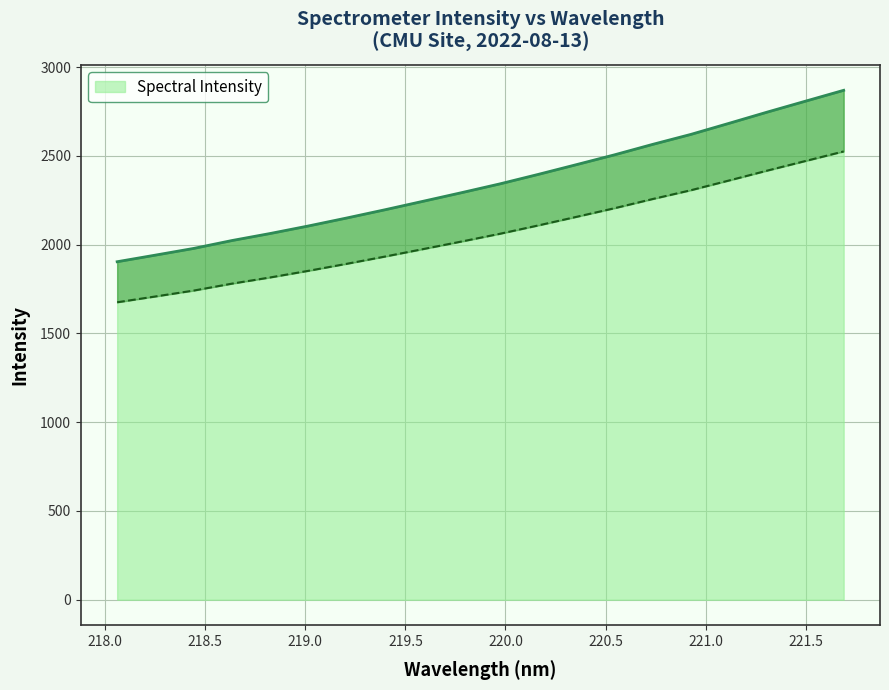

Reading left to right, list all the values displayed in this chart.

1675.7	1708.5	1741.7	1780.7	1815.7	1853.0	1892.5	1933.3	1975.5	2017.9	2061.4	2108.3	2156.6	2205.5	2257.4	2306.9	2361.9	2417.5	2471.6	2525.5